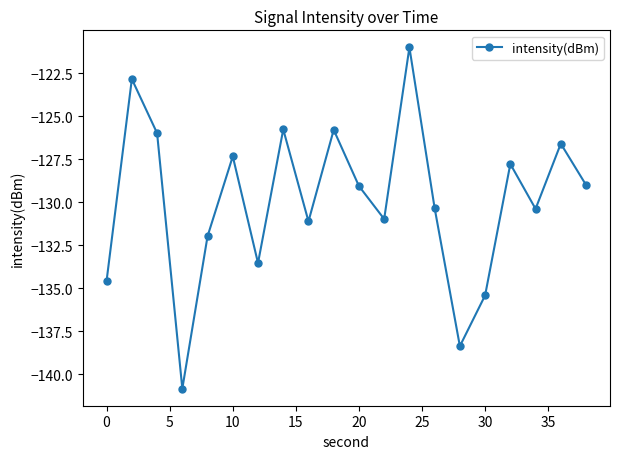

How many points are lower than both their immediate neighbors (excluding endpoints)?

6